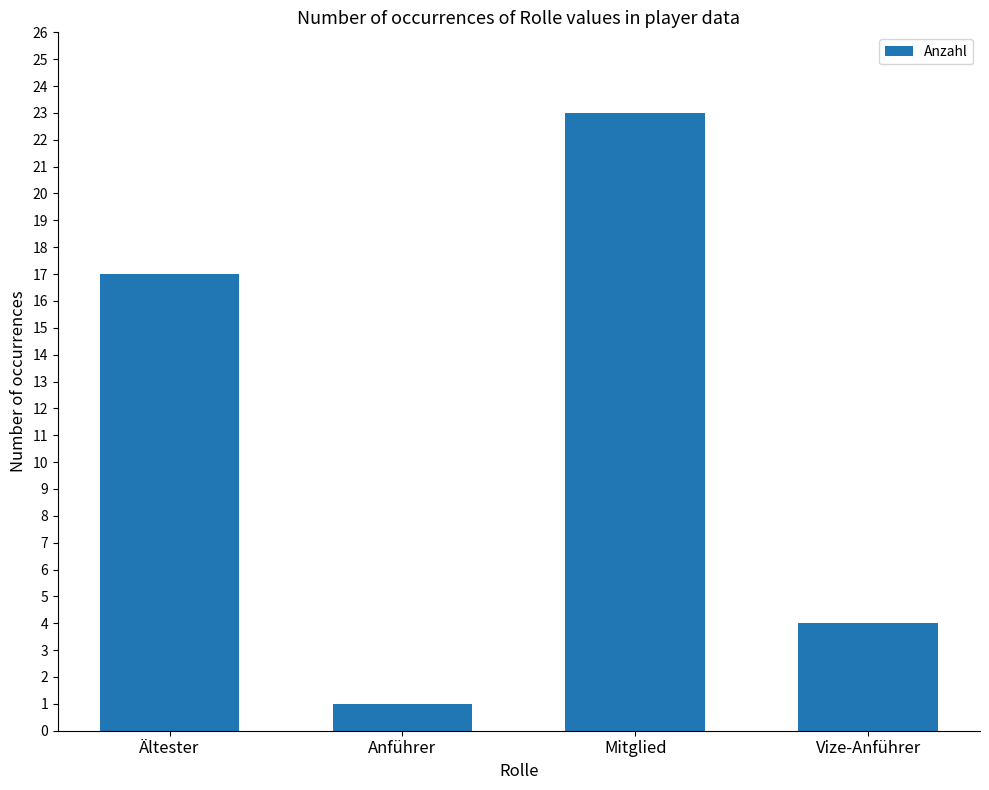

Rank the categories by value from highest to lowest.

Mitglied, Ältester, Vize-Anführer, Anführer